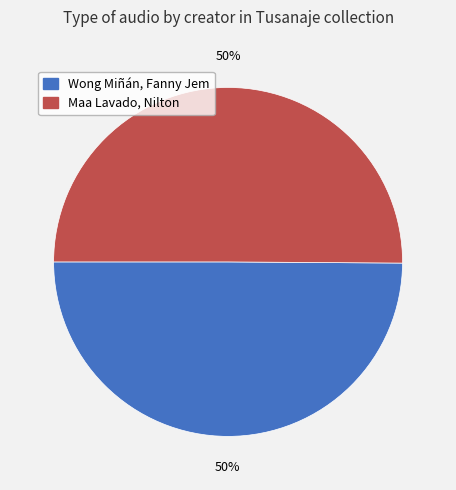

To the nearest percent, what percentage of the pie is Maa Lavado, Nilton?

50%